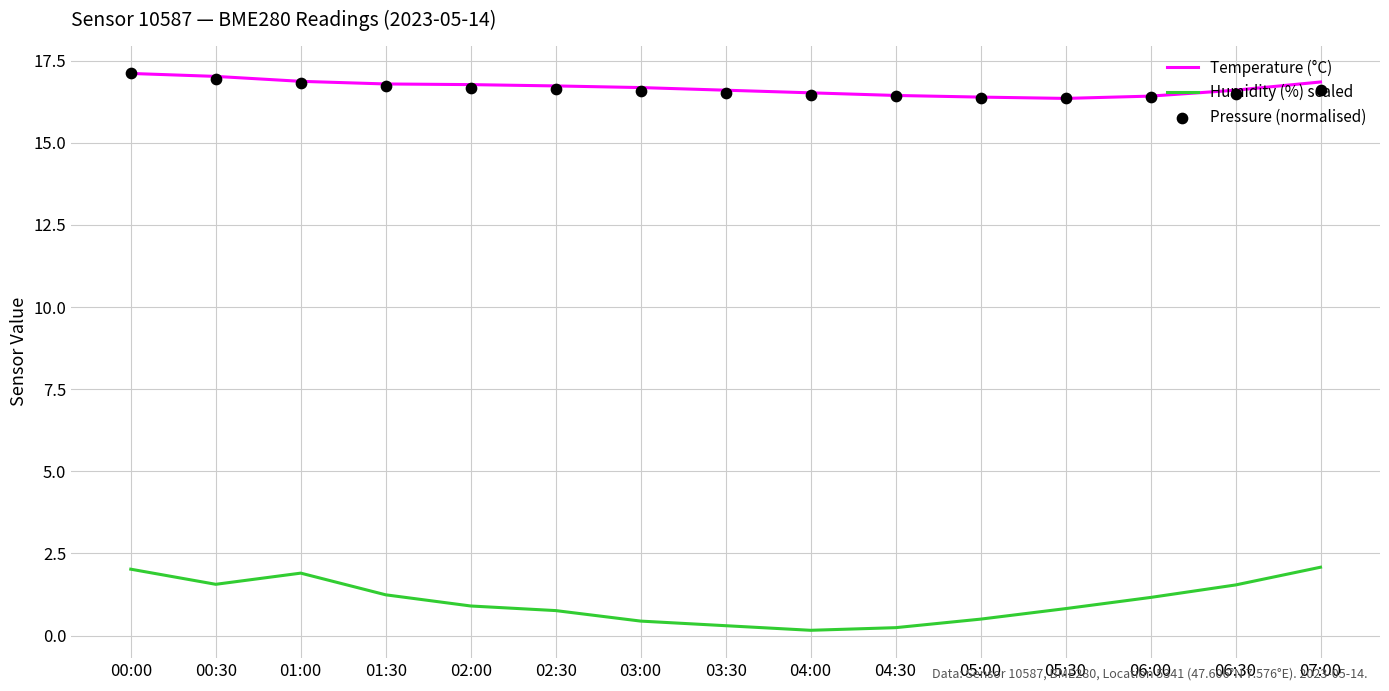

What is the total value across all series at 06:30?

34.6